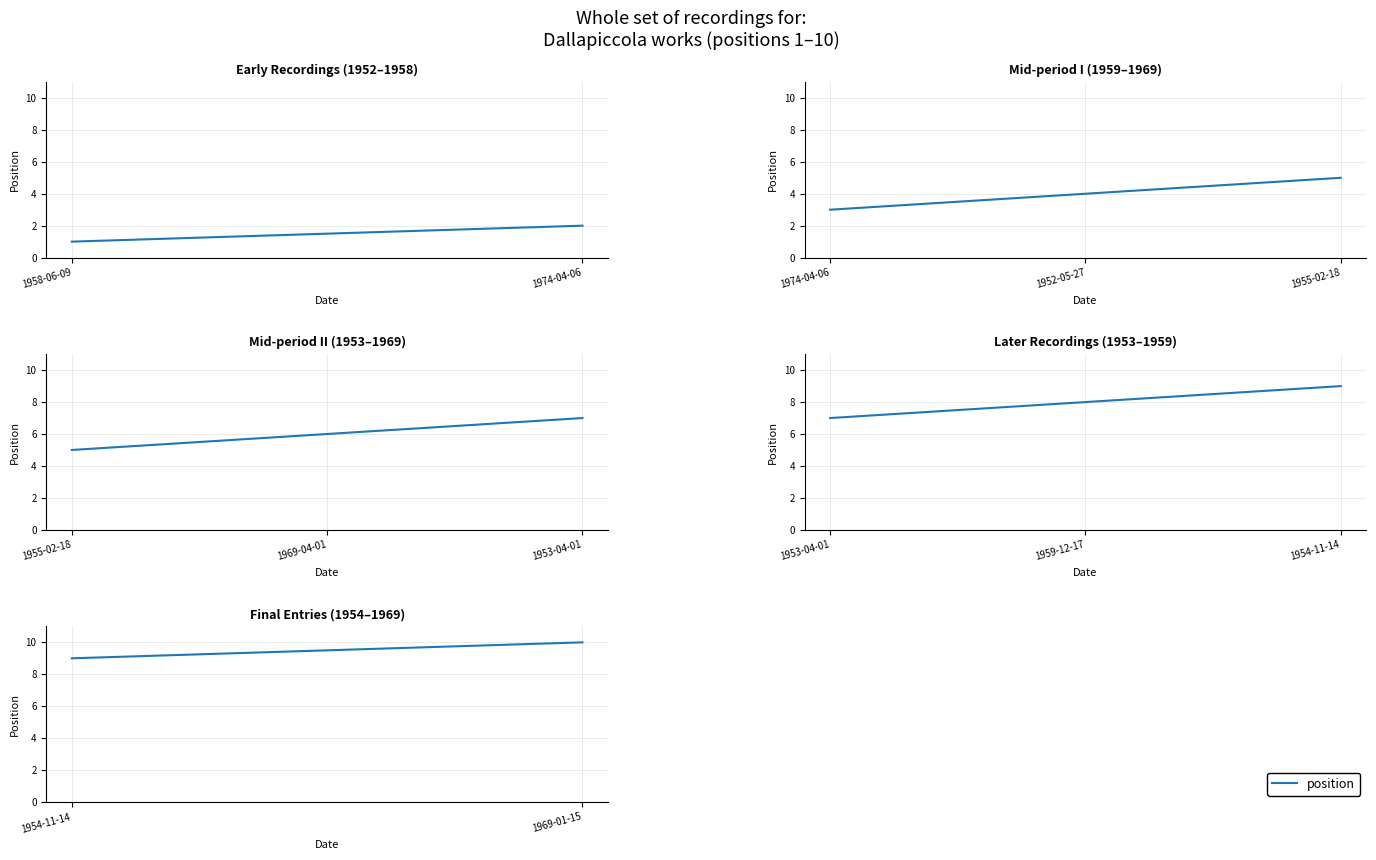

Is it true that the value at 1954-11-14 is 6?

False